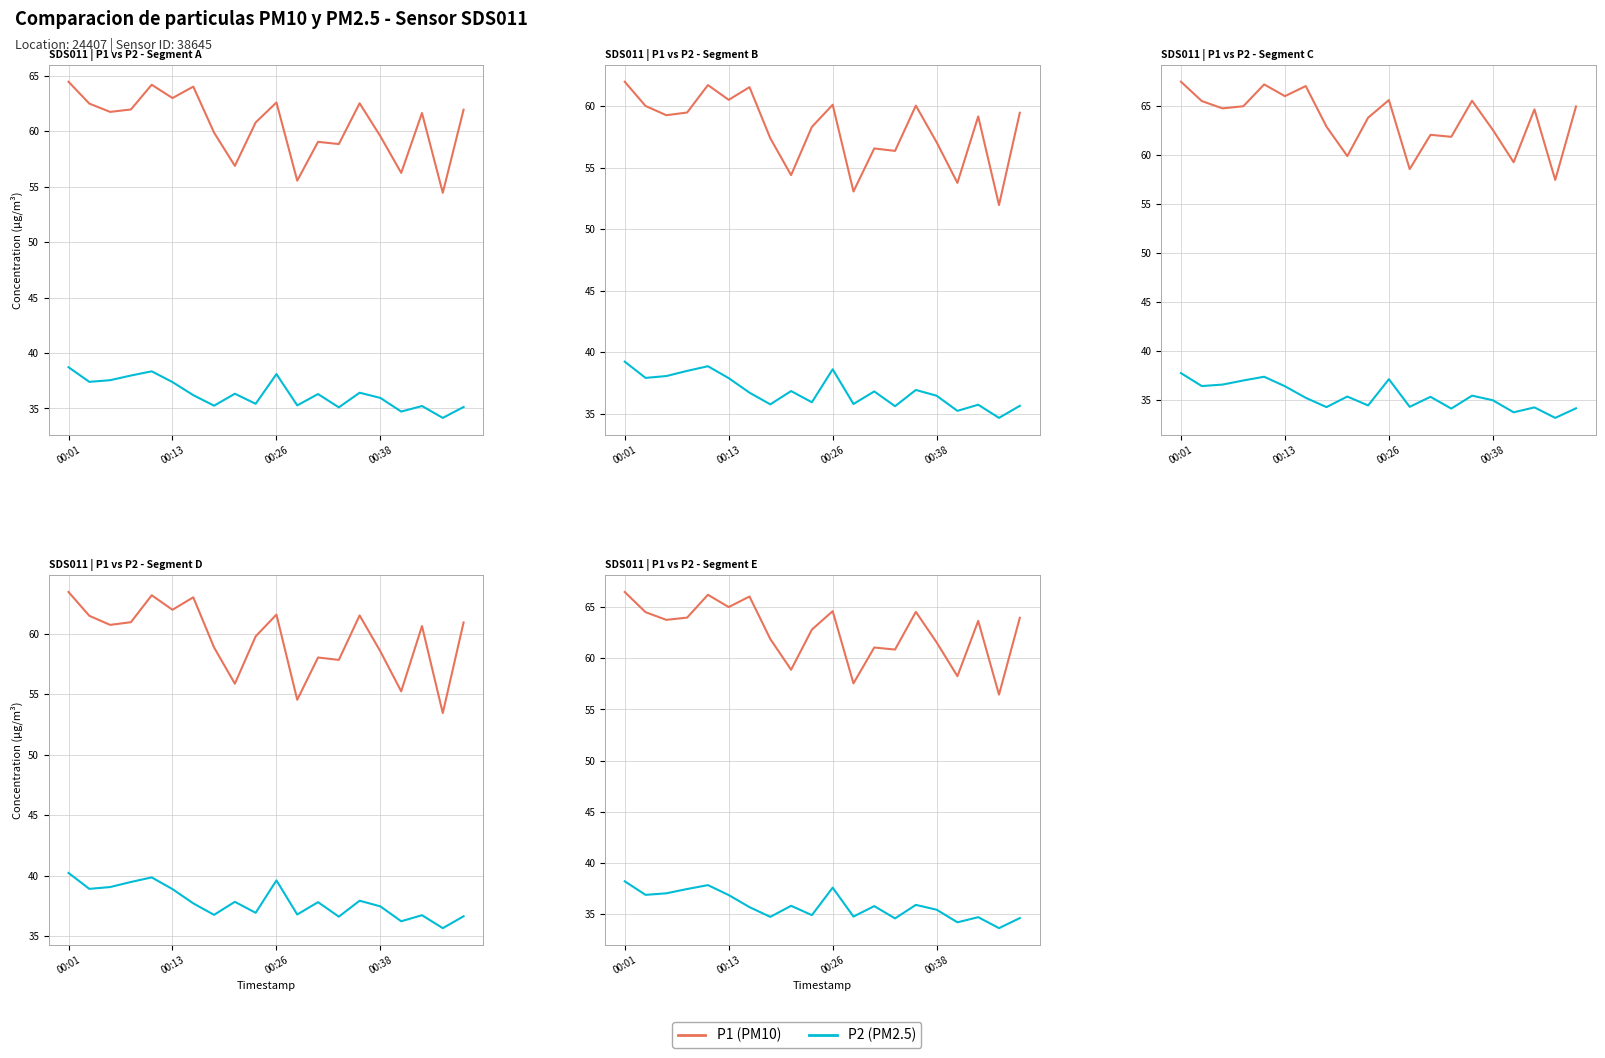

Between 13 and 19, which series saw the biggest shift?

P1 (PM10)